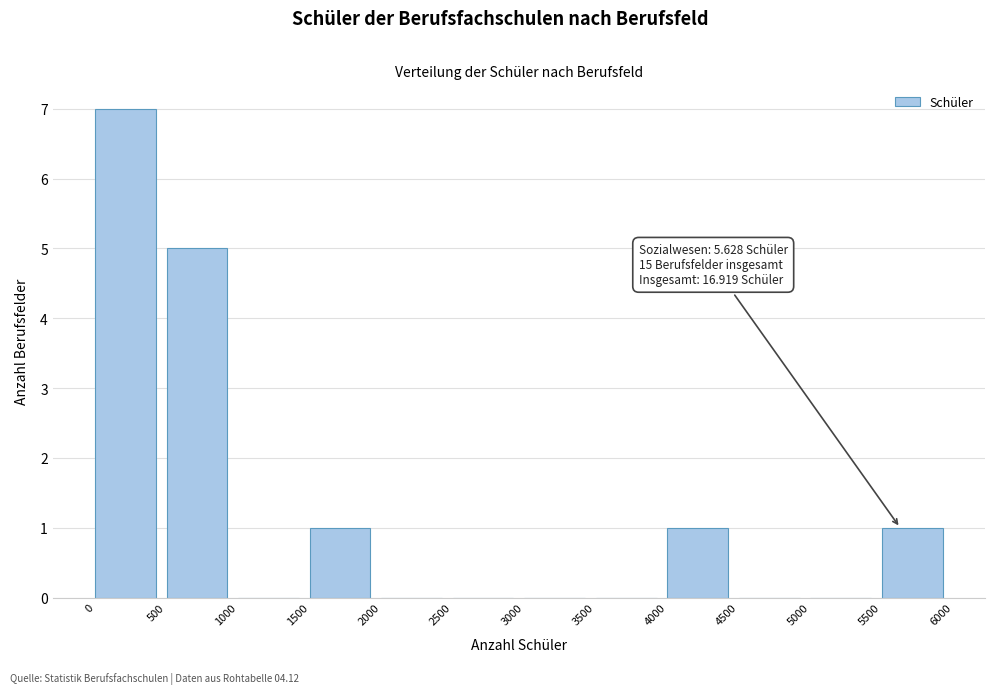

Over which range of the x-axis is the bar tallest?

0 to 500